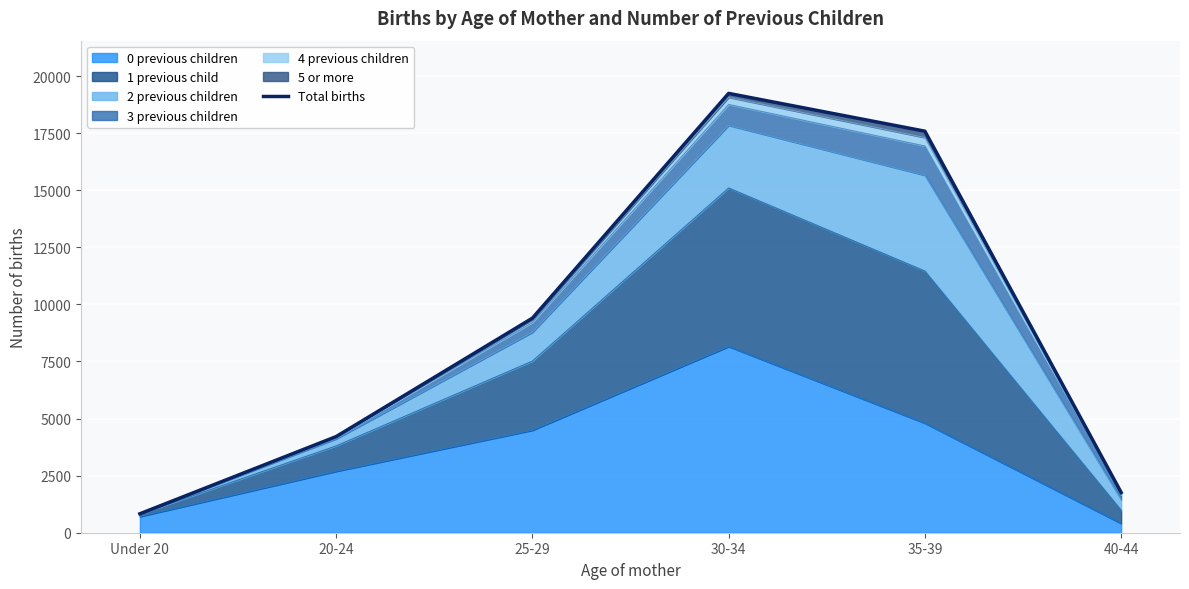

What position from the left is 25-29?

3